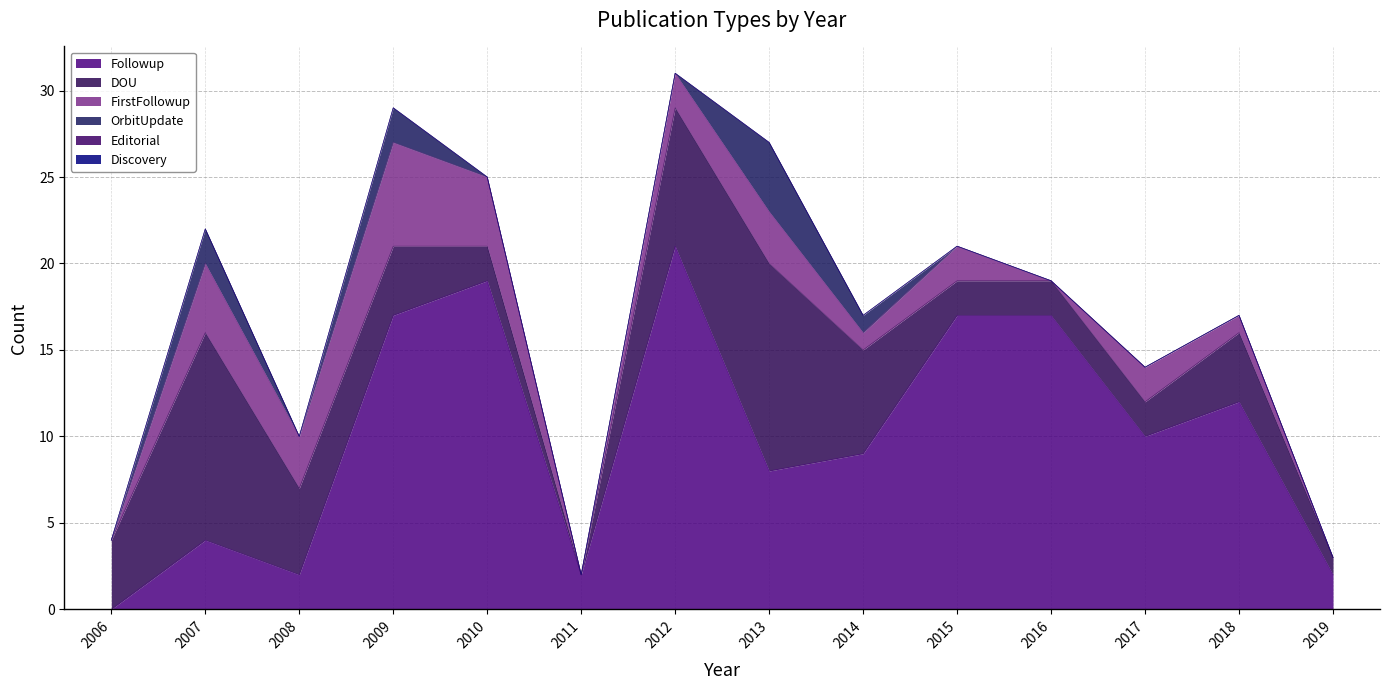

Does the chart have visible grid lines?

Yes